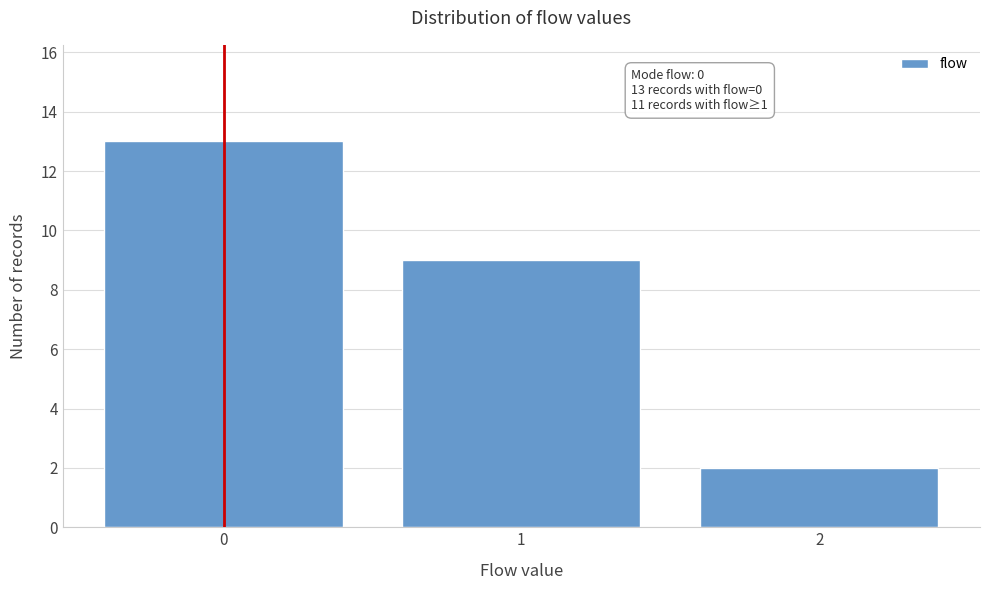

Over which range of the x-axis is the bar tallest?

-0.5 to 0.5